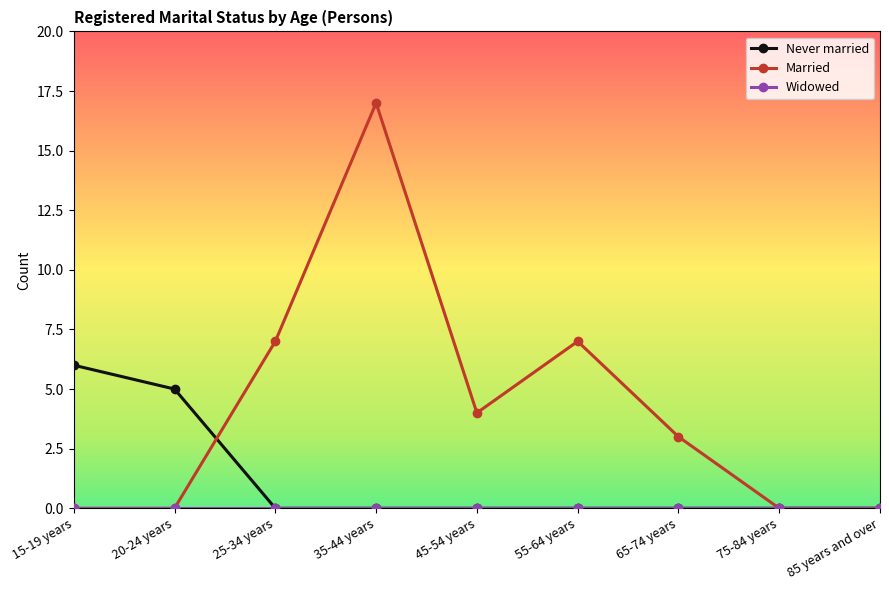

Which series has the largest range (max minus min)?

Married